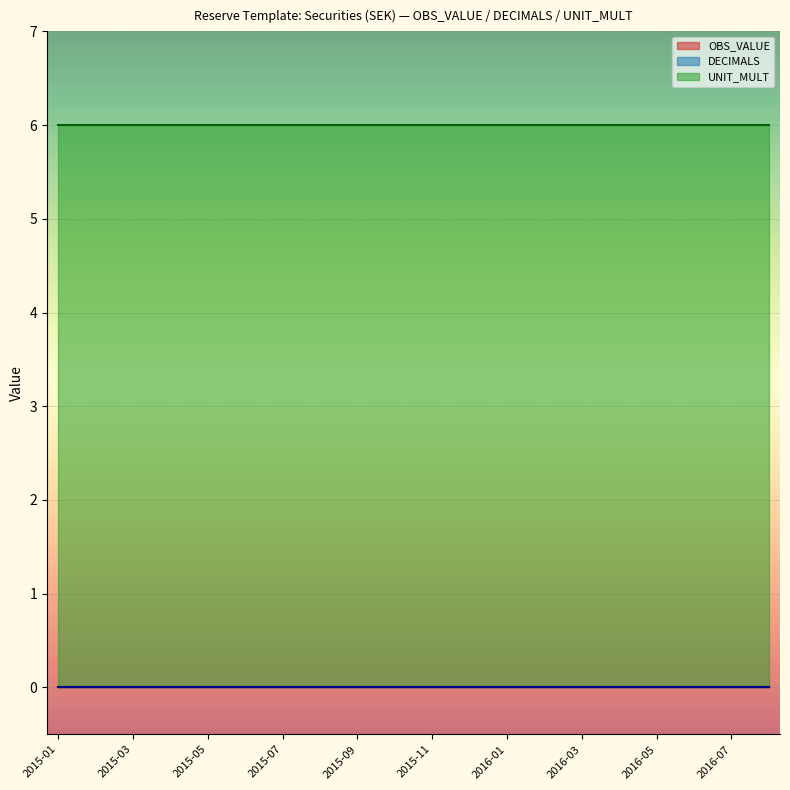

True or false: OBS_VALUE and DECIMALS intersect in this chart.

False